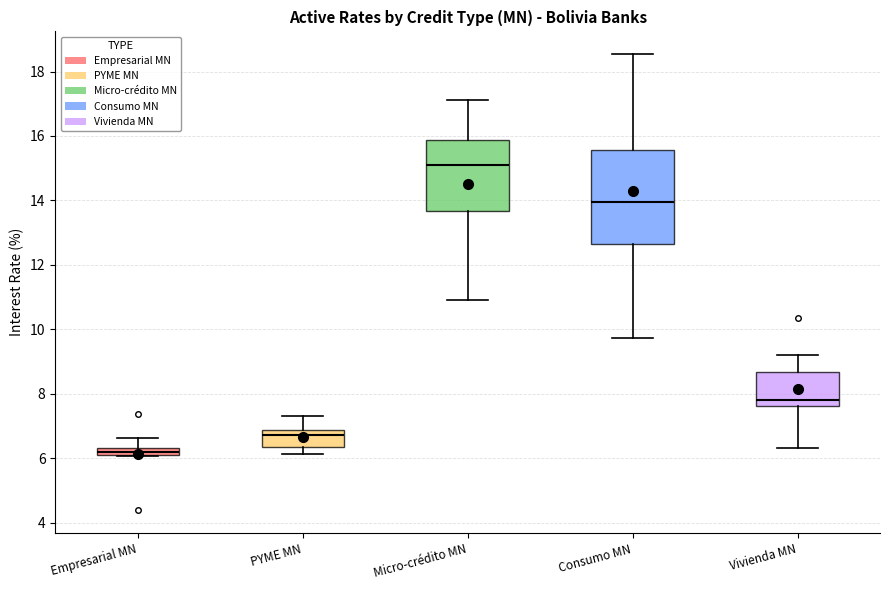

Comparing the boxes themselves (not the whiskers), which one is the tallest?

Consumo MN